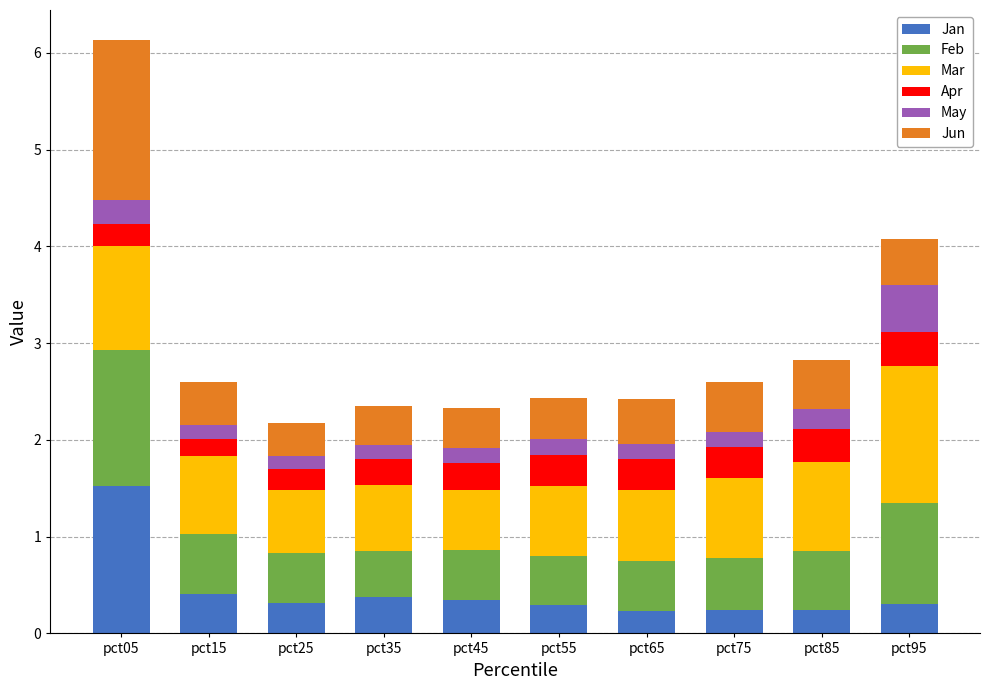

What is the total value across all series at pct75?

2.6